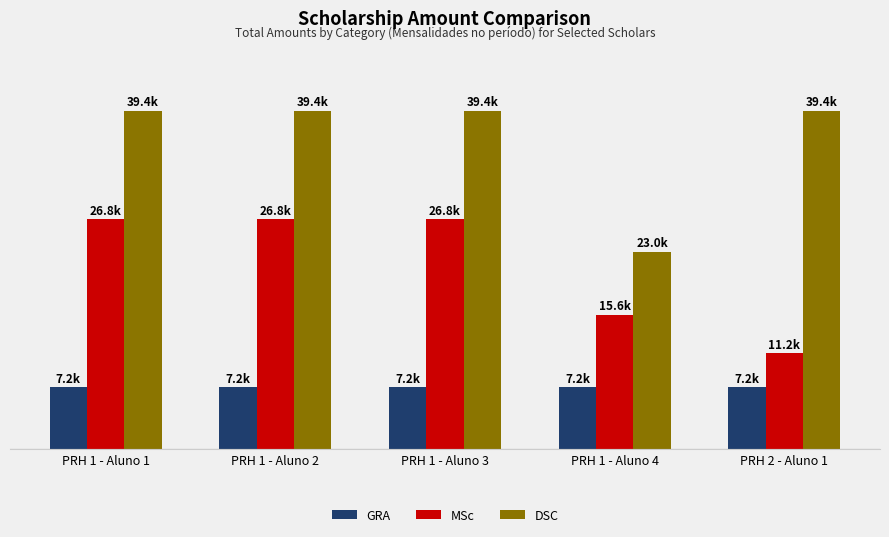

Reading left to right, what are all the values shown in this chart?

GRA: PRH 1 - Aluno 1=7200	PRH 1 - Aluno 2=7200	PRH 1 - Aluno 3=7200	PRH 1 - Aluno 4=7200	PRH 2 - Aluno 1=7200
MSc: PRH 1 - Aluno 1=26760	PRH 1 - Aluno 2=26760	PRH 1 - Aluno 3=26760	PRH 1 - Aluno 4=15610	PRH 2 - Aluno 1=11150
DSC: PRH 1 - Aluno 1=39360	PRH 1 - Aluno 2=39360	PRH 1 - Aluno 3=39360	PRH 1 - Aluno 4=22960	PRH 2 - Aluno 1=39360